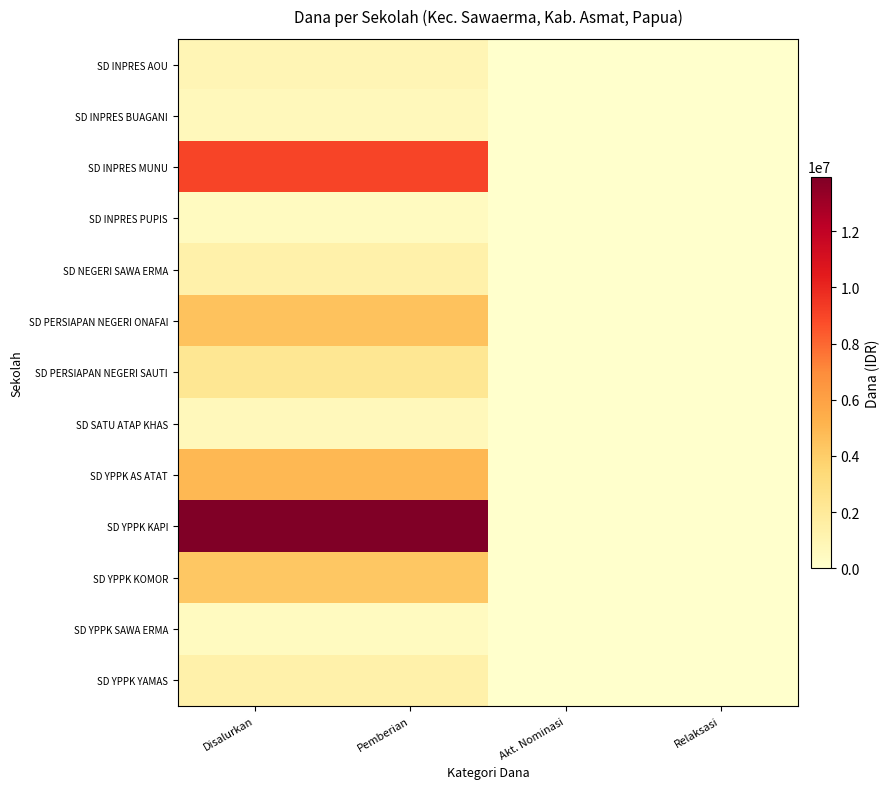

Which series has the largest total across all categories?

SD YPPK KAPI